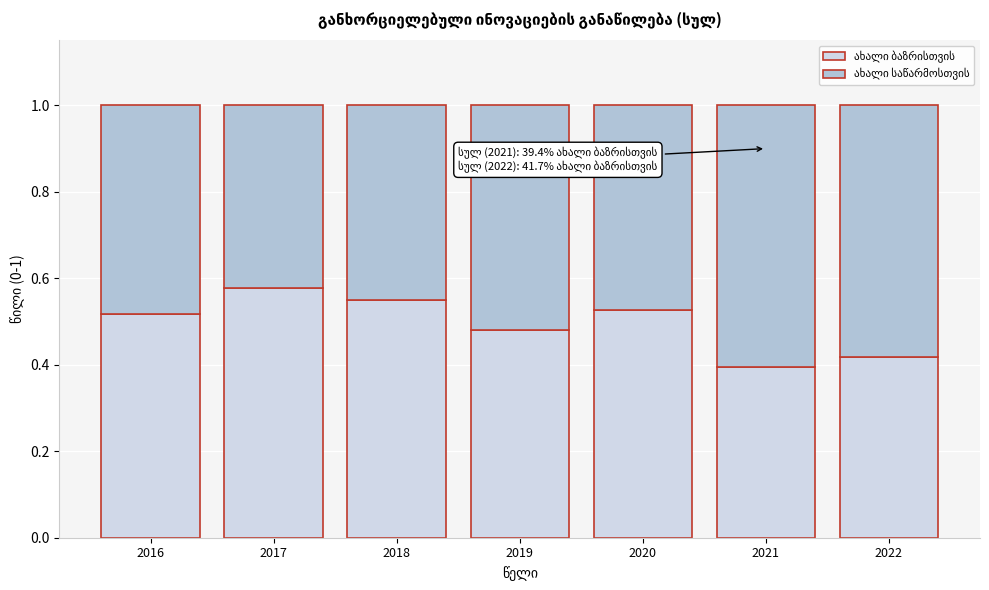

What is the total value across all series at 2017?

1.0